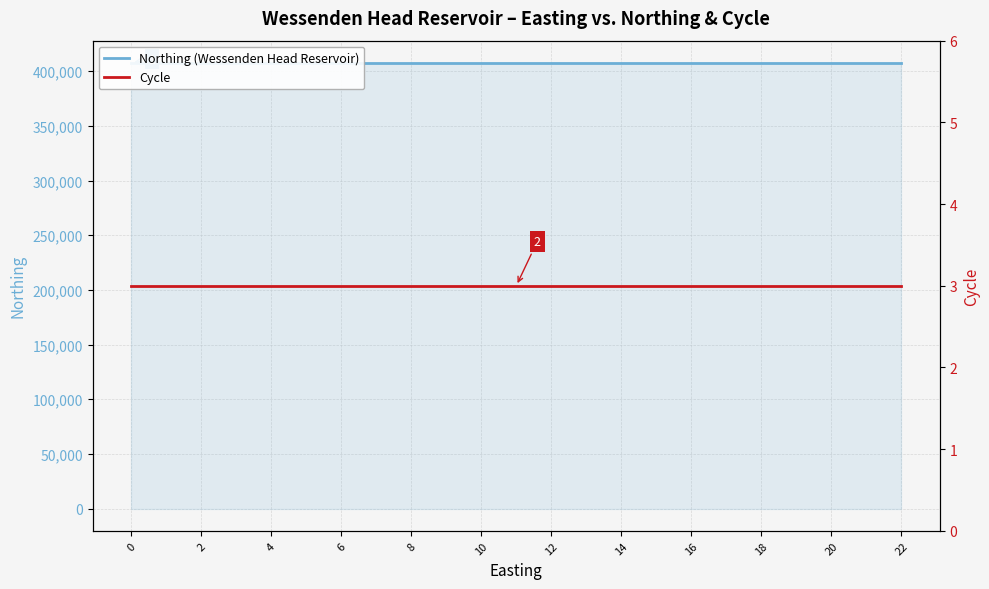

Rank the series at 6 from lowest to highest value.

Cycle, Northing (Wessenden Head Reservoir)